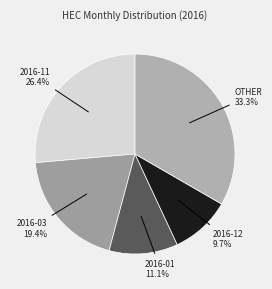

Rank the categories by value from lowest to highest.

2016-12, 2016-01, 2016-03, 2016-11, OTHER